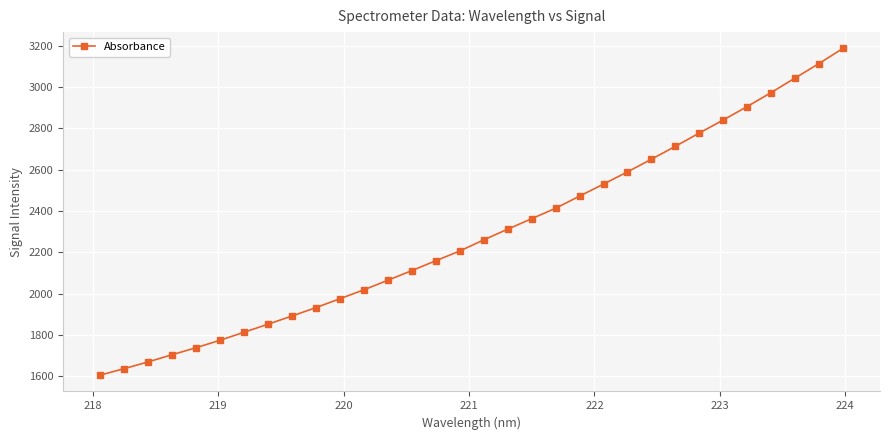

What is the difference between the maximum and second lowest values?

1551.2